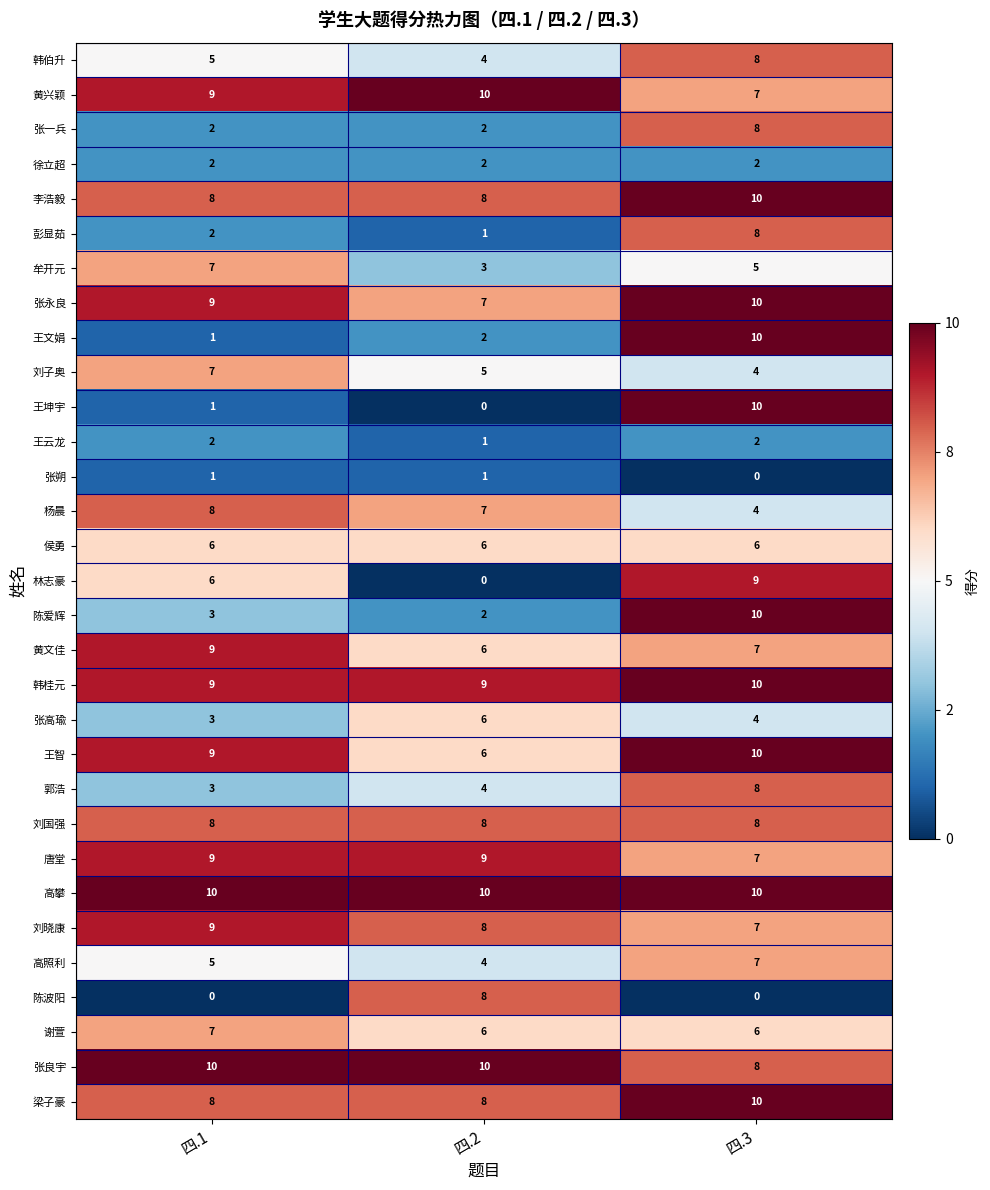

Between 四.2 and 四.3, which series saw the biggest shift?

王坤宇